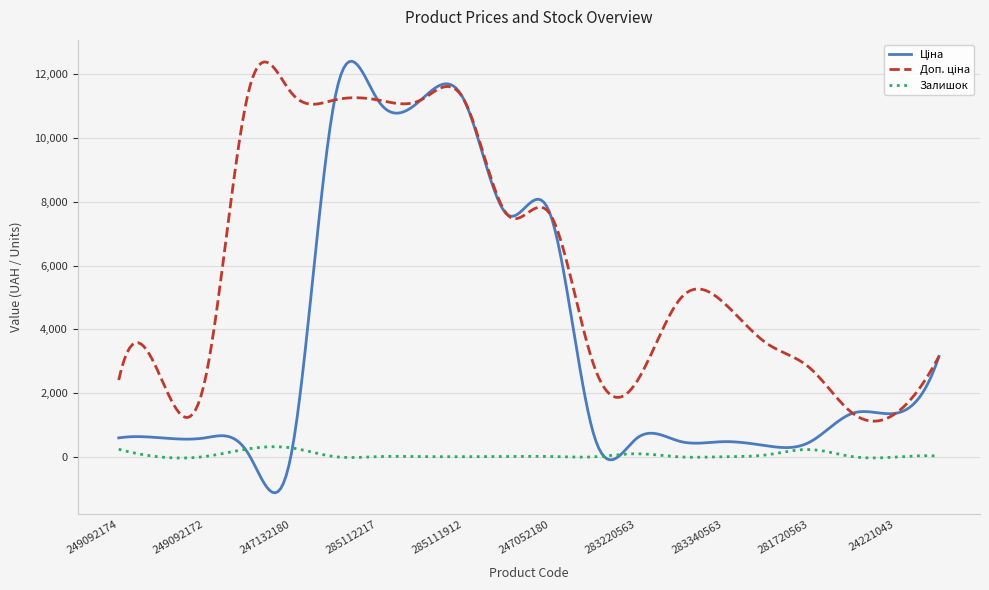

What is the smallest value displayed?

-1117.8